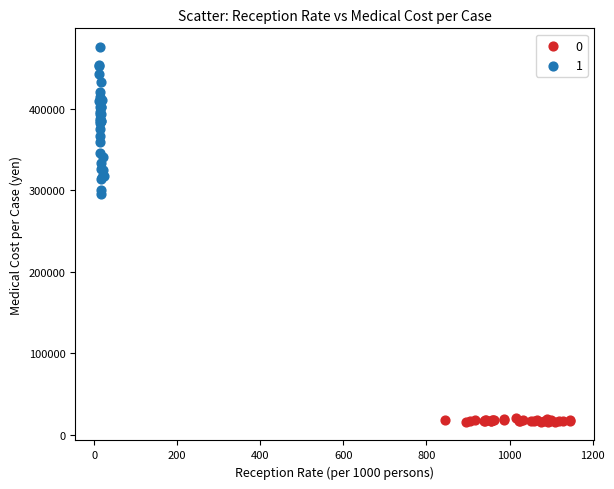

What are all the series names shown in the legend?

0, 1